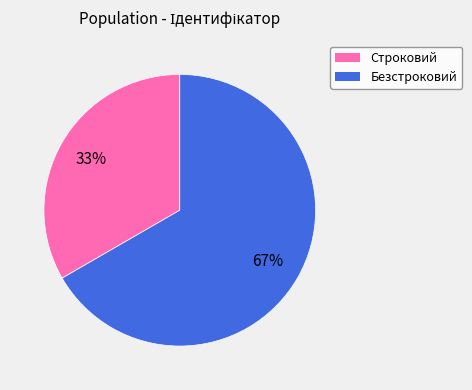

Between Строковий and Безстроковий, which is larger?

Безстроковий